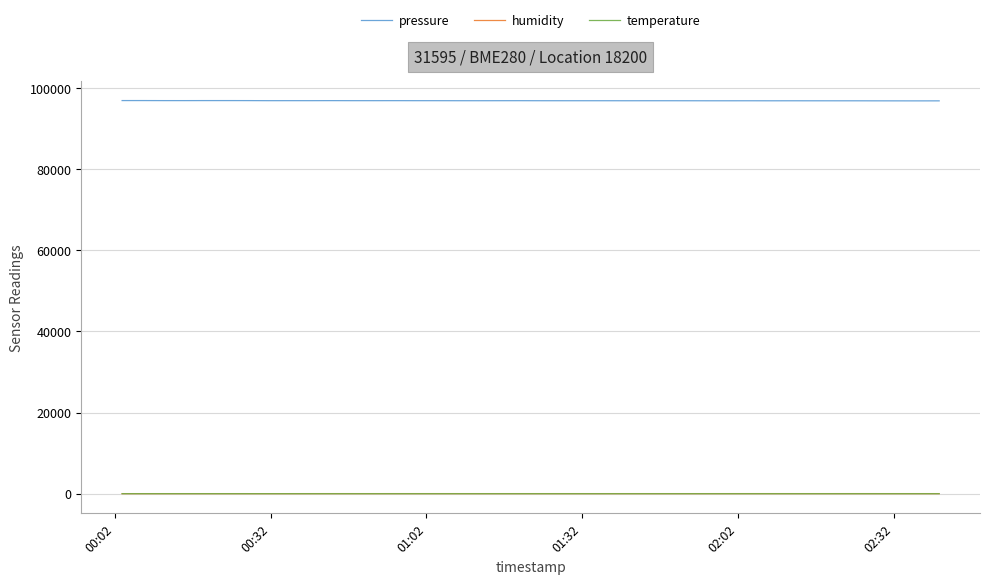

True or false: humidity and pressure intersect in this chart.

False